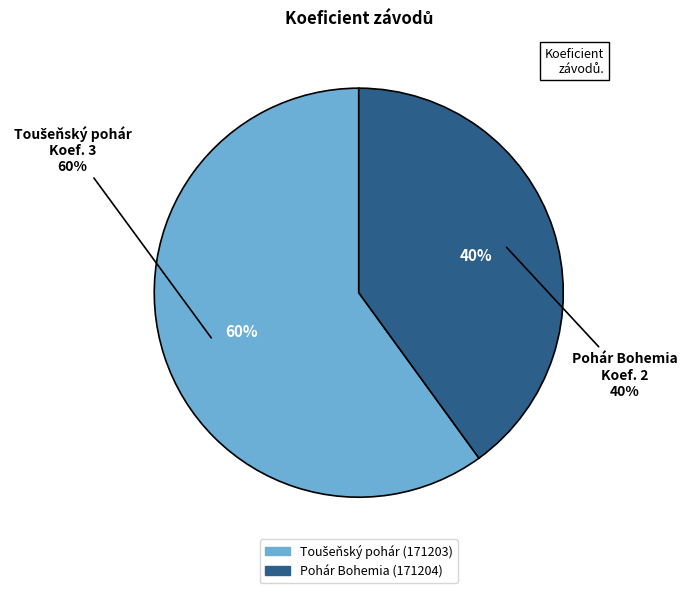

True or false: Toušeňský pohár (171203) accounts for 60% of the total.

True